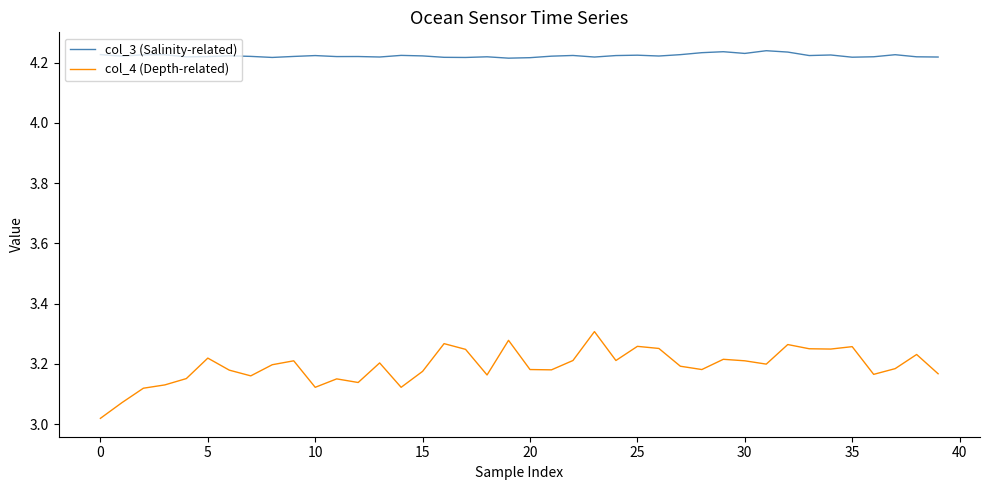

List the series in order of their overall mean, highest first.

col_3 (Salinity-related), col_4 (Depth-related)